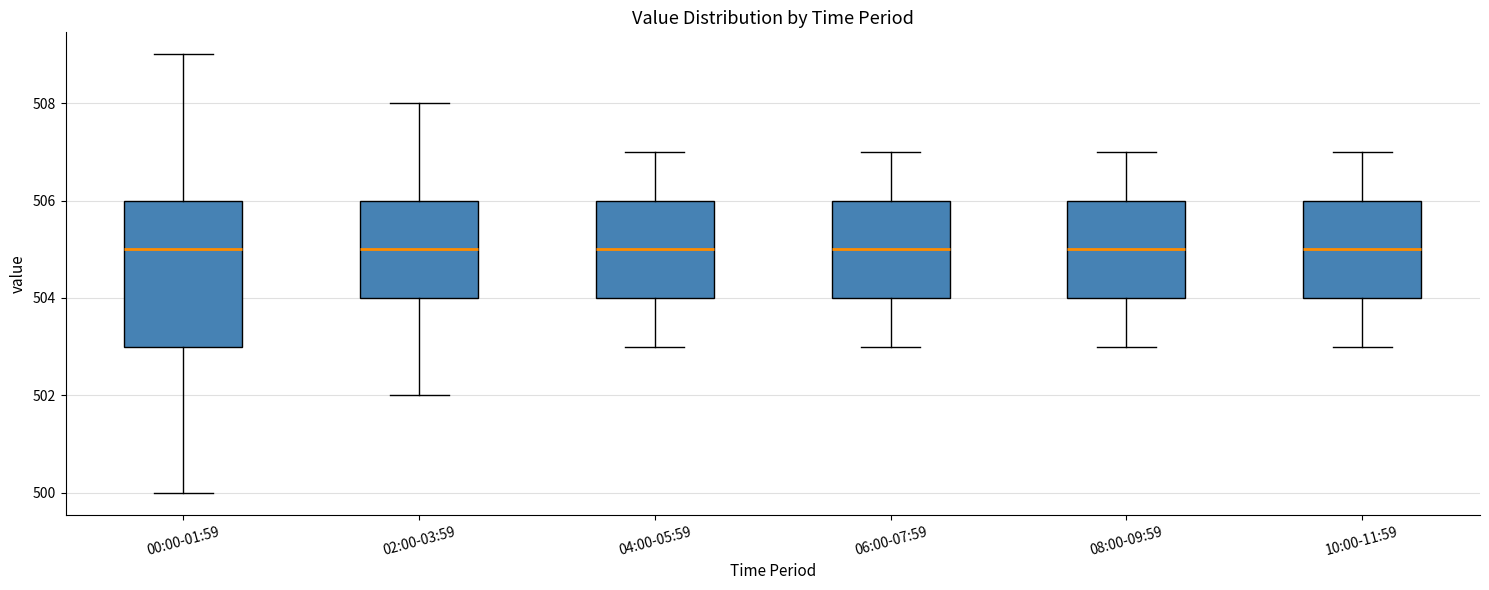

Which box is the tallest, from its lower edge to its upper edge?

00:00-01:59